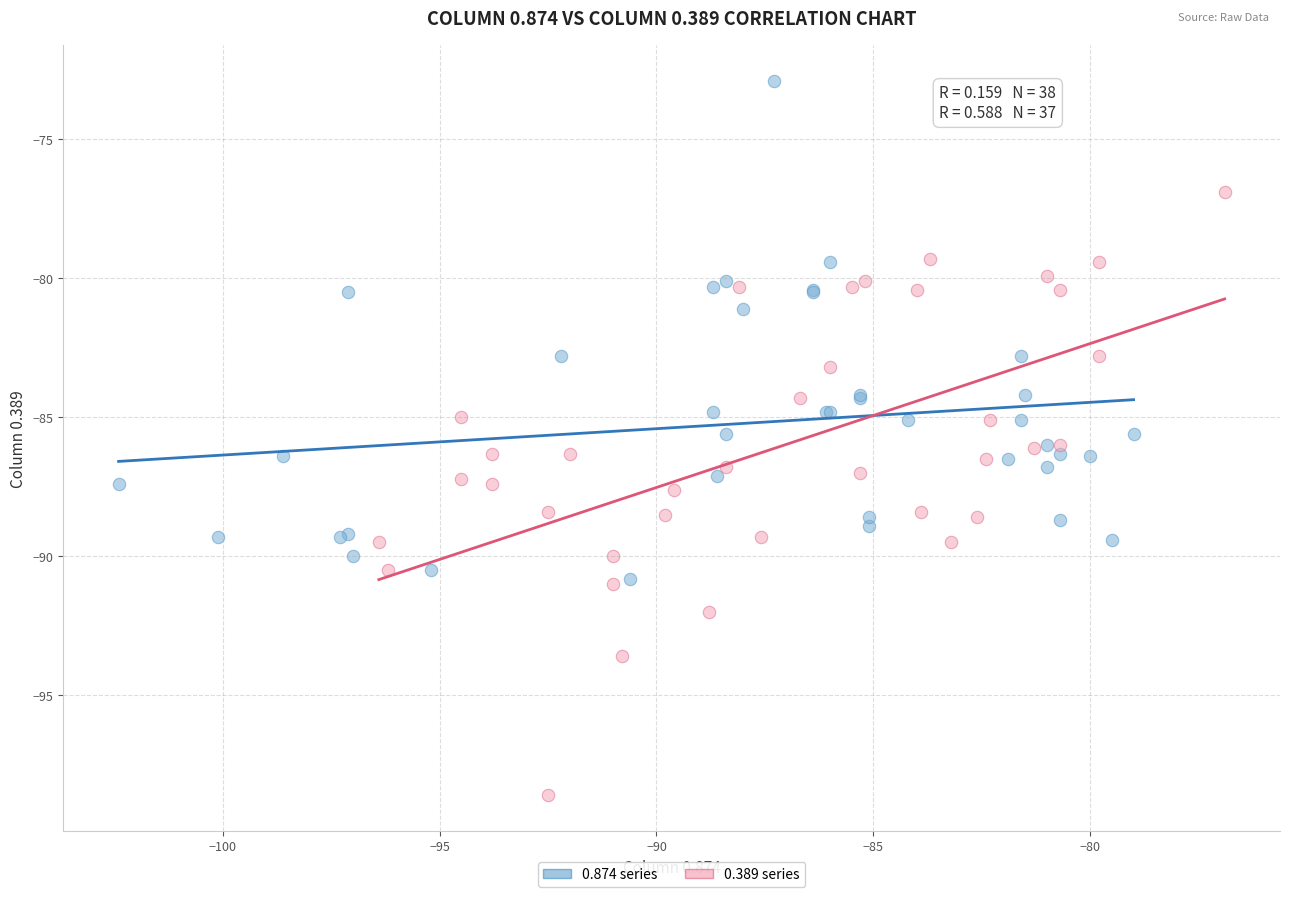

What are all the series names shown in the legend?

0.874 series, 0.389 series